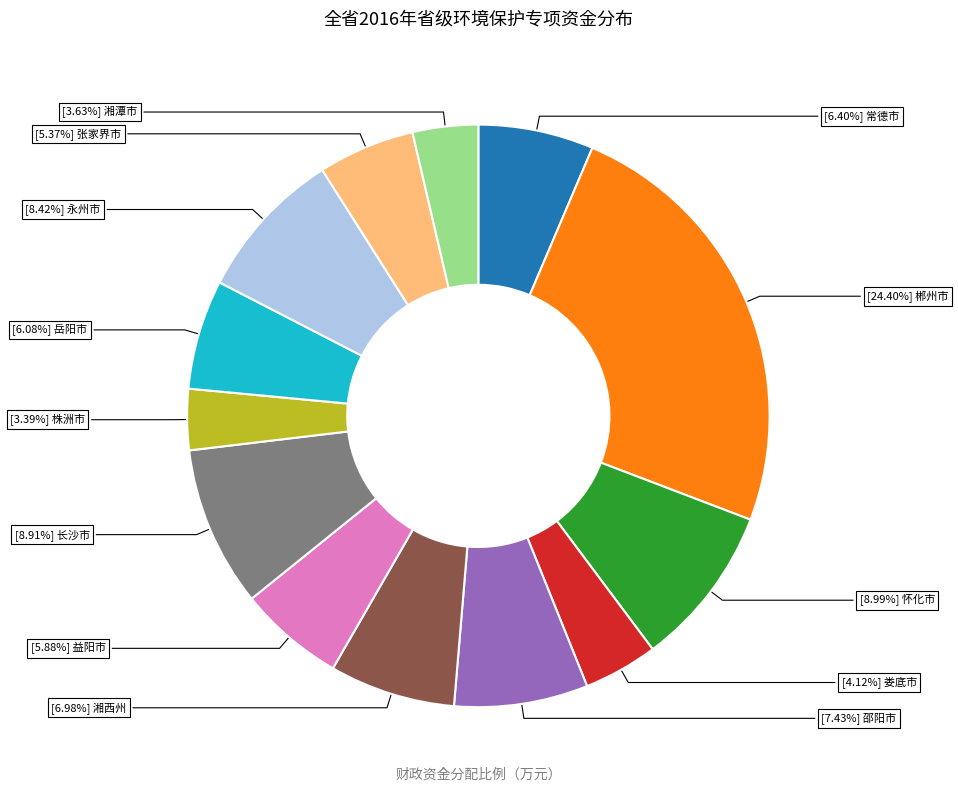

To the nearest percent, what is the average slice percentage?

8%